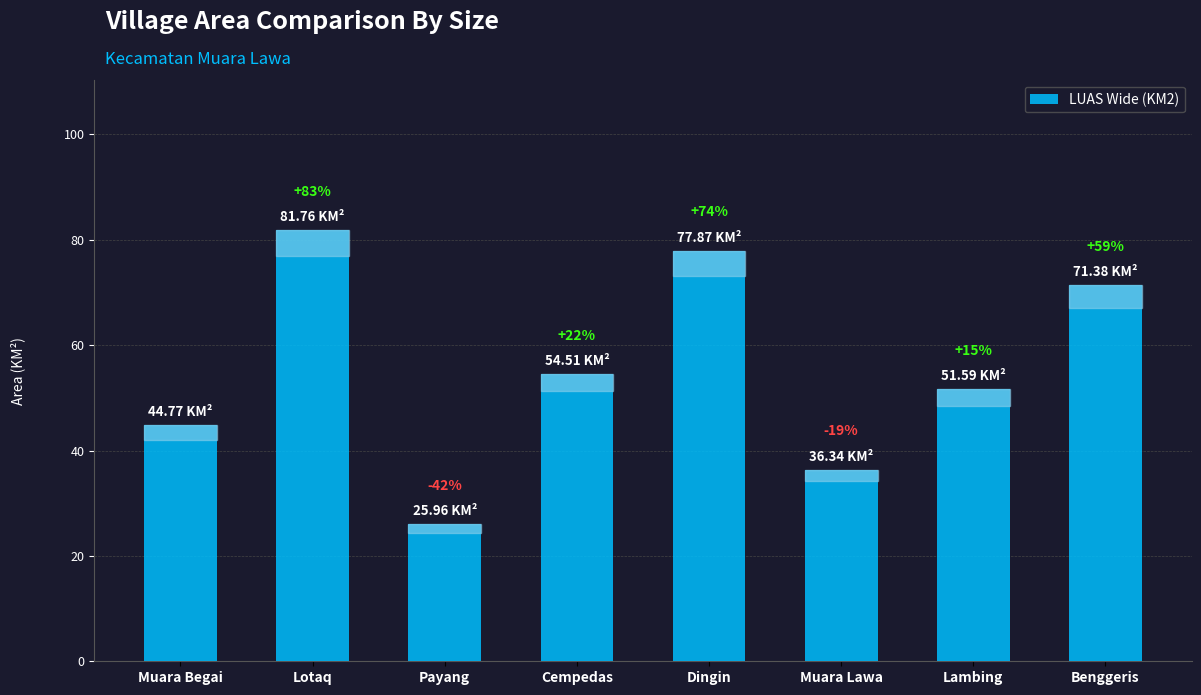

The value at Payang is 43.9. True or false?

False